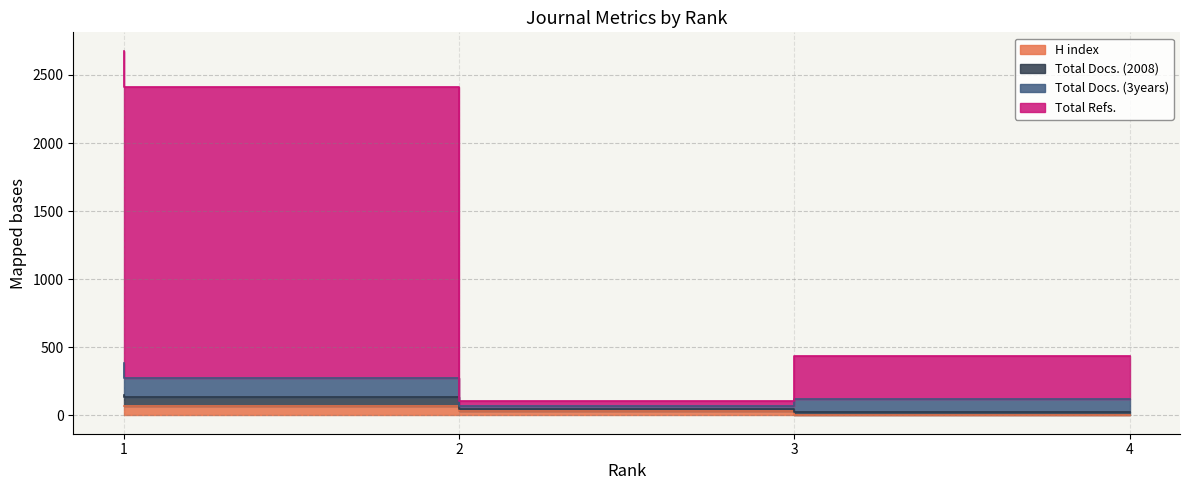

Is the value of H index at 1 greater than the value of Total Docs. (2008) at 4?

No